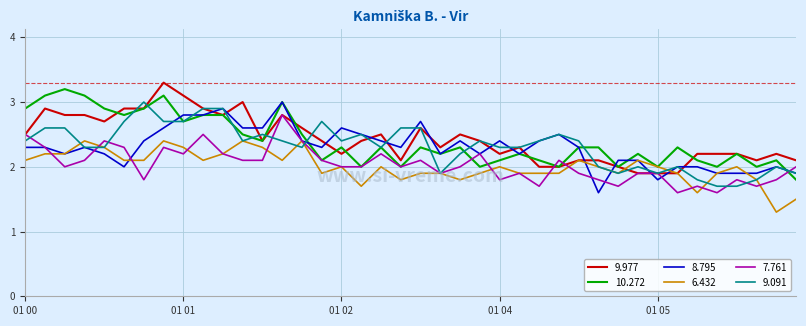

What is the maximum value for 6.432?

2.4